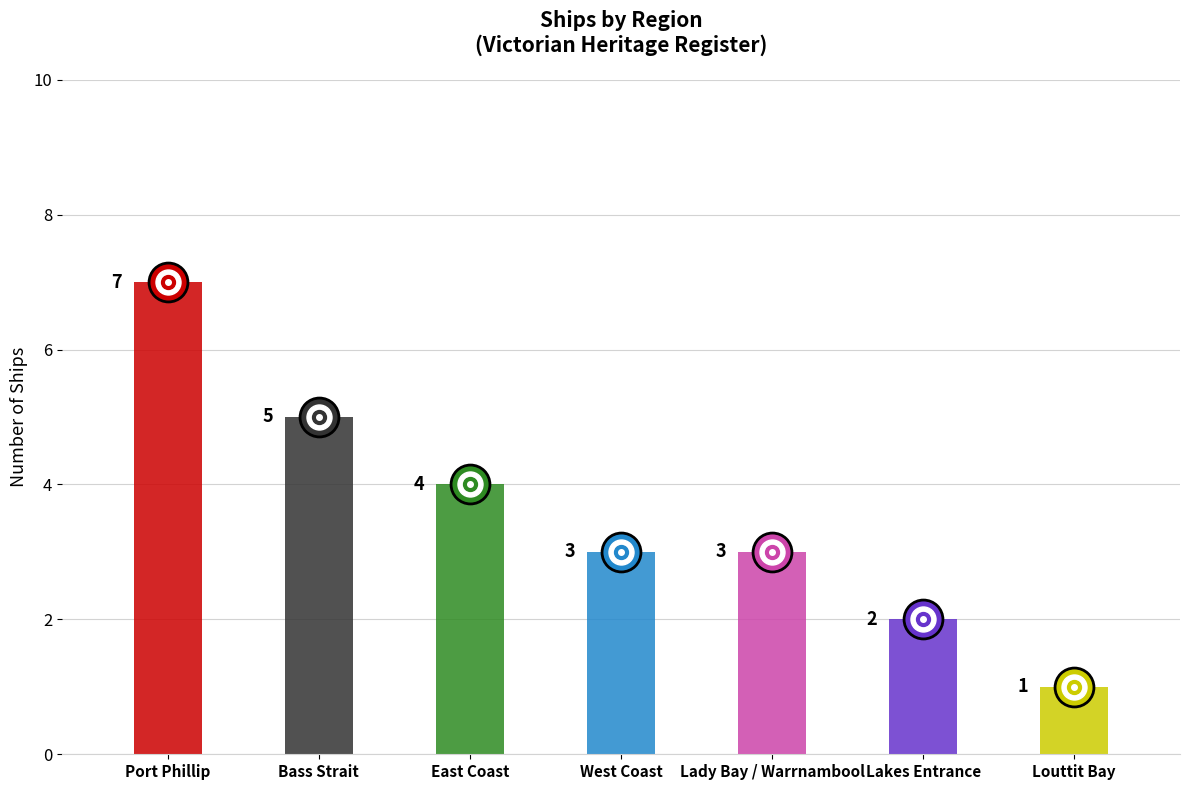

How many distinct data groups are displayed?

1